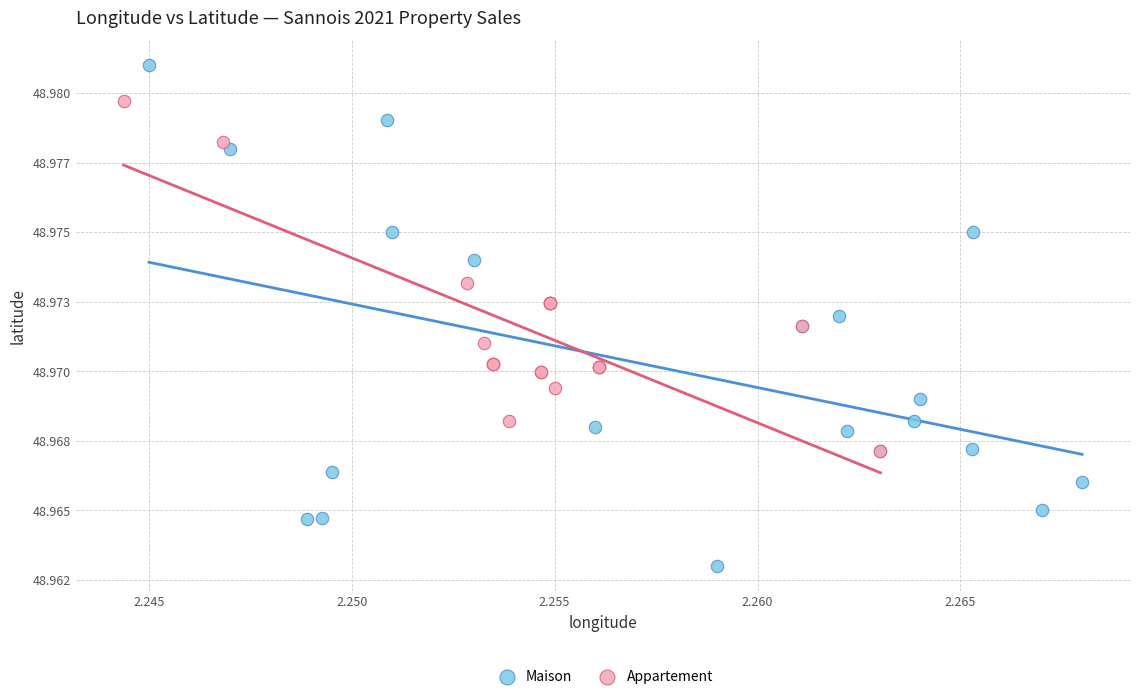

What are all the series names shown in the legend?

Maison, Appartement